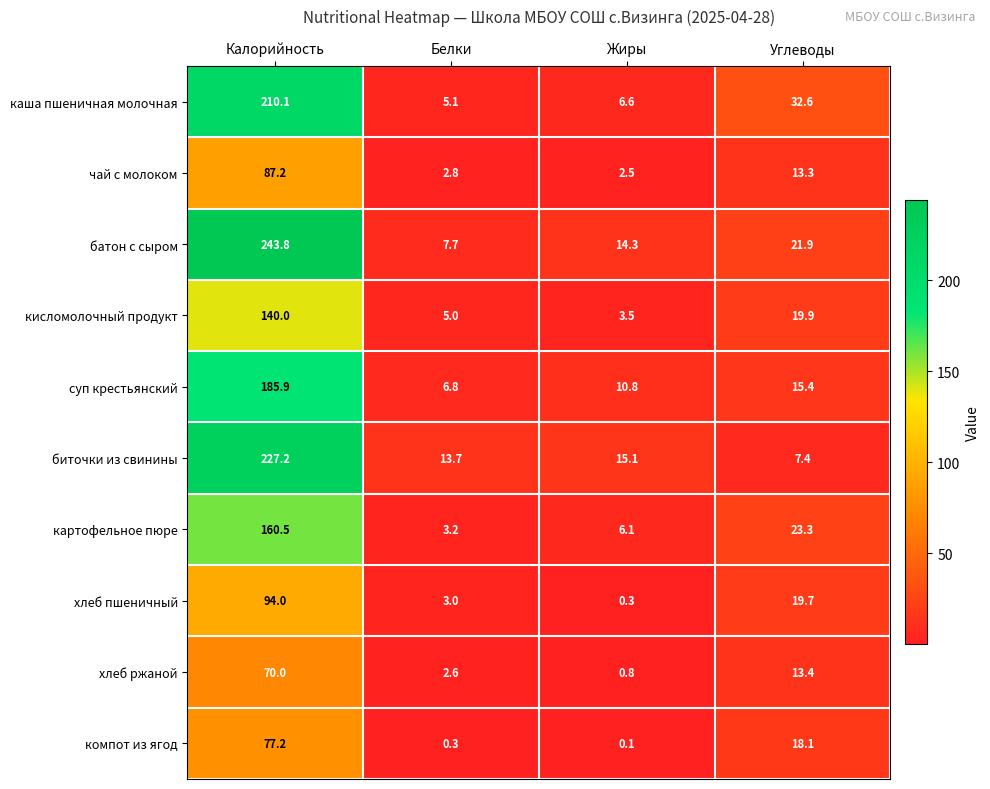

How many data points does each series have?

4